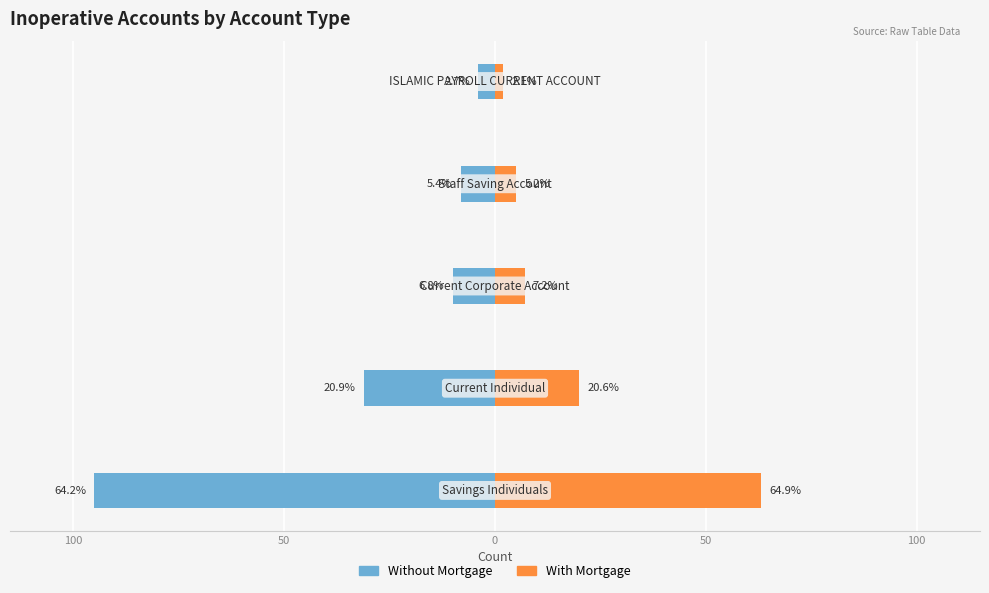

Rank the series at 150 from highest to lowest value.

With Mortgage, Without Mortgage